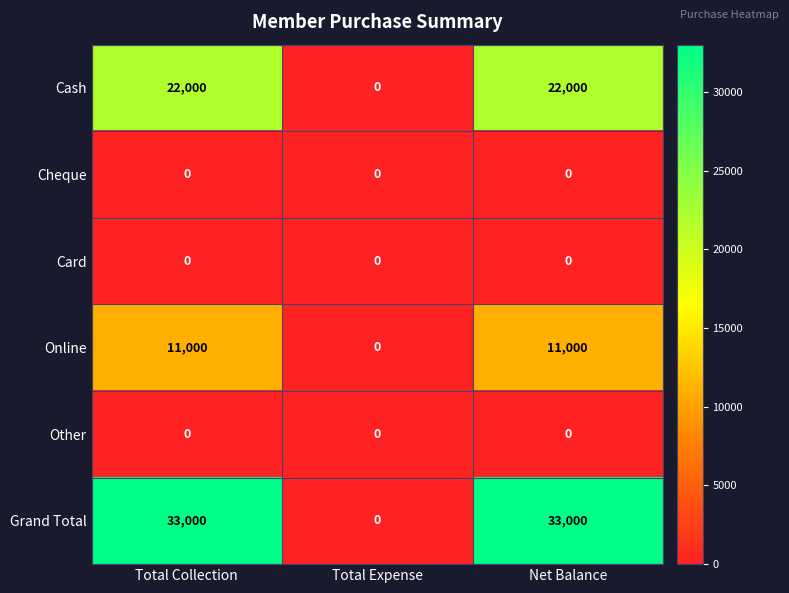

Count the Grand Total values in the range 0 to 33000.

3